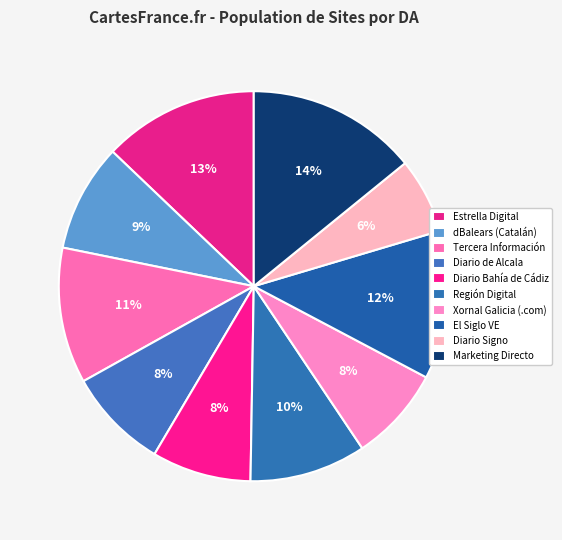

What is the largest slice in the pie chart?

Marketing Directo